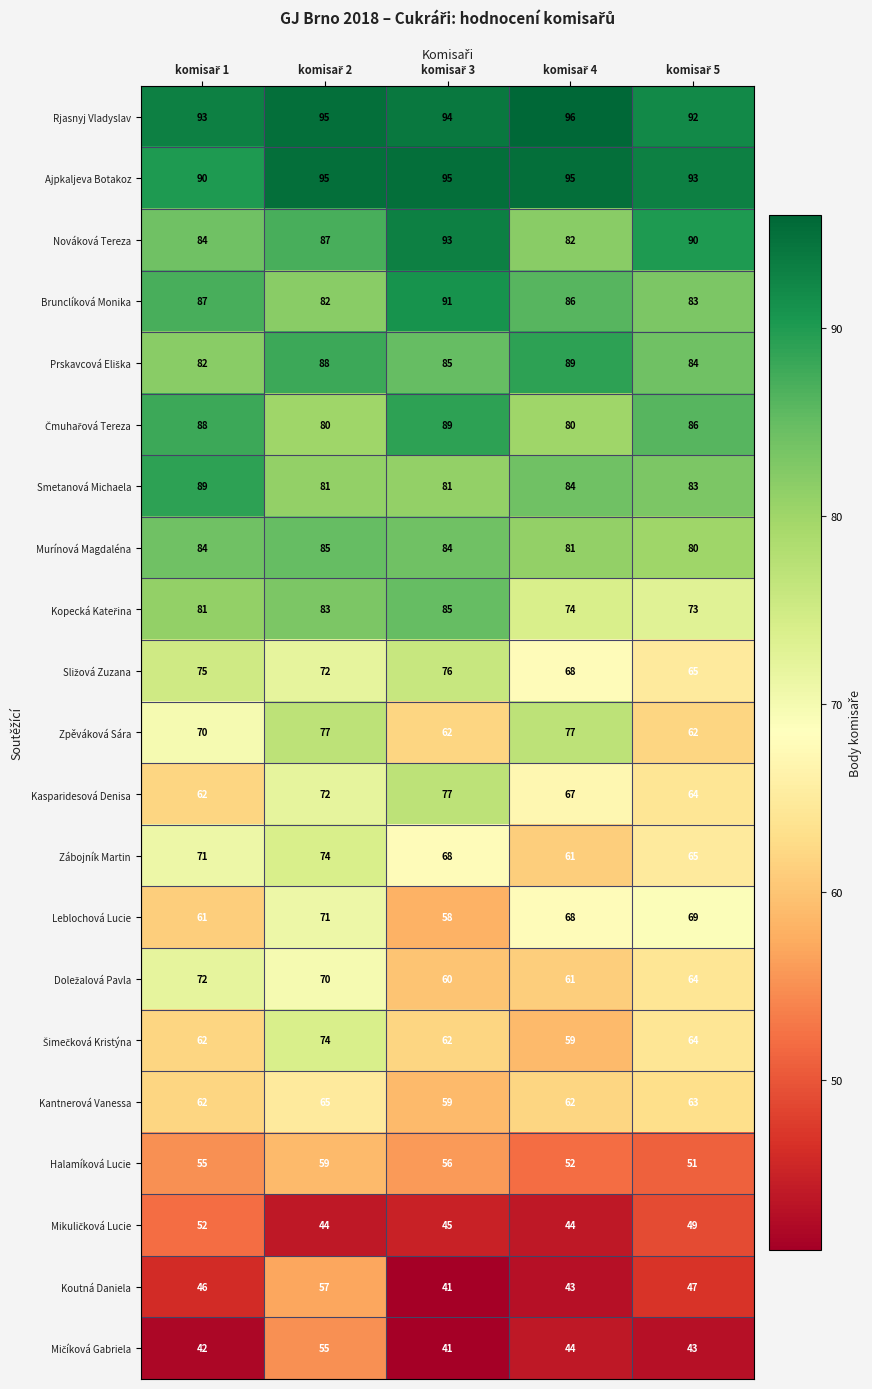

Which series has the widest spread of values?

Koutná Daniela